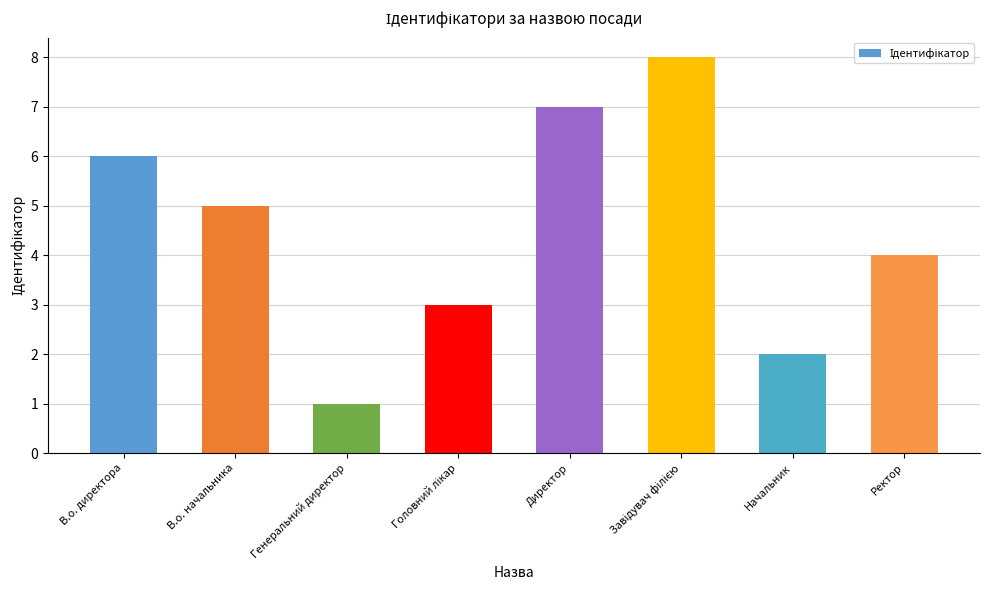

Reading right to left, list all the values displayed in this chart.

4	2	8	7	3	1	5	6